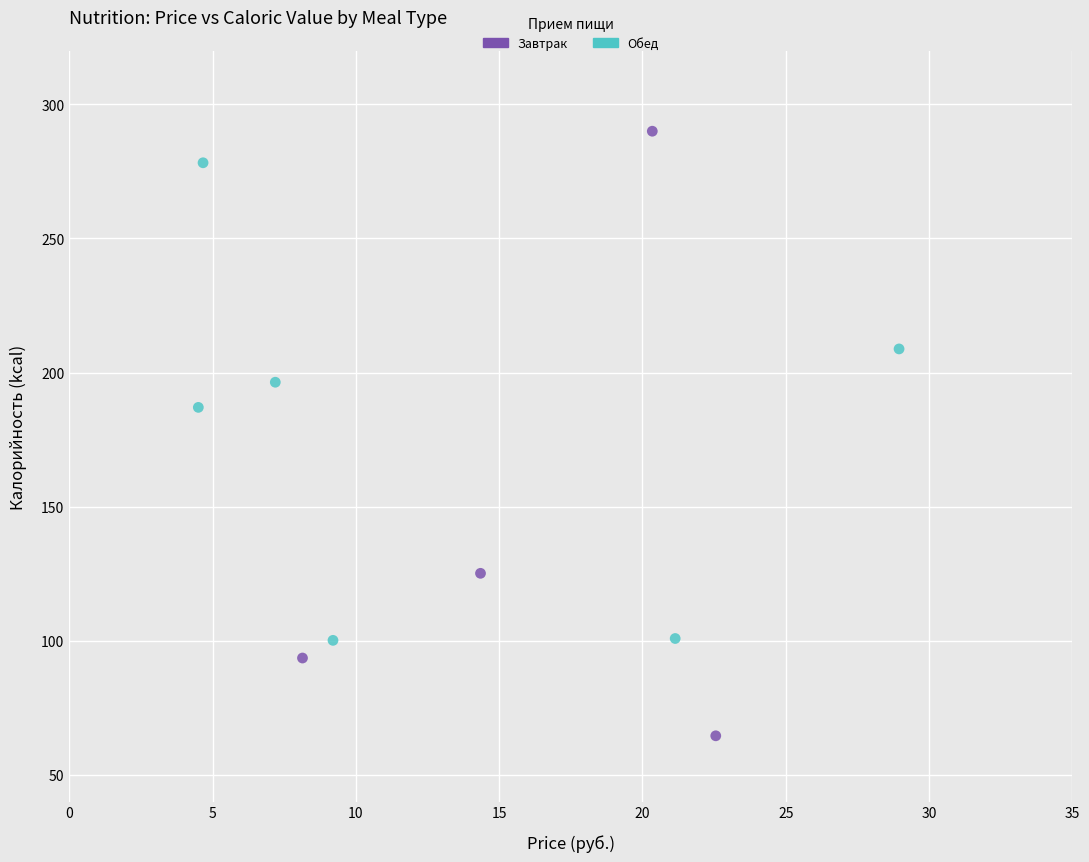

Which series has the largest Y range (max minus min)?

Завтрак